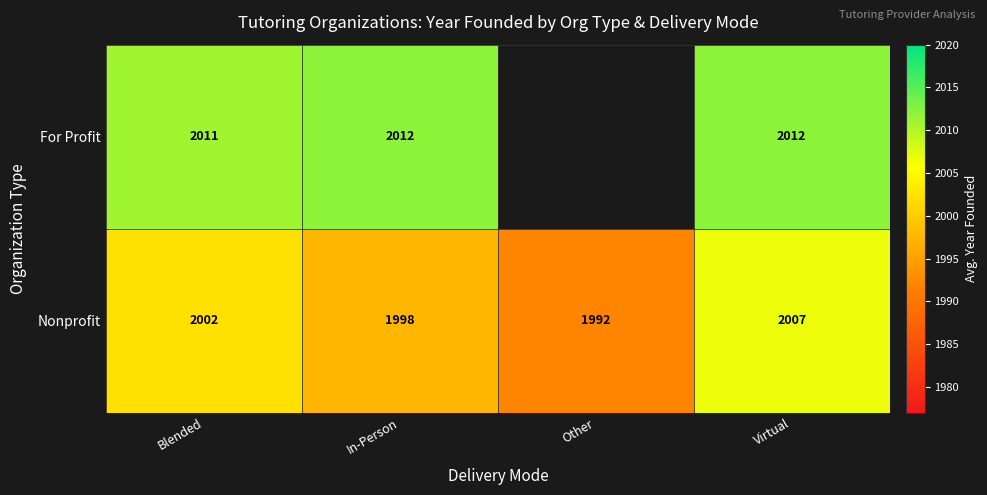

What is the spread (max minus min) of values at Virtual?

5